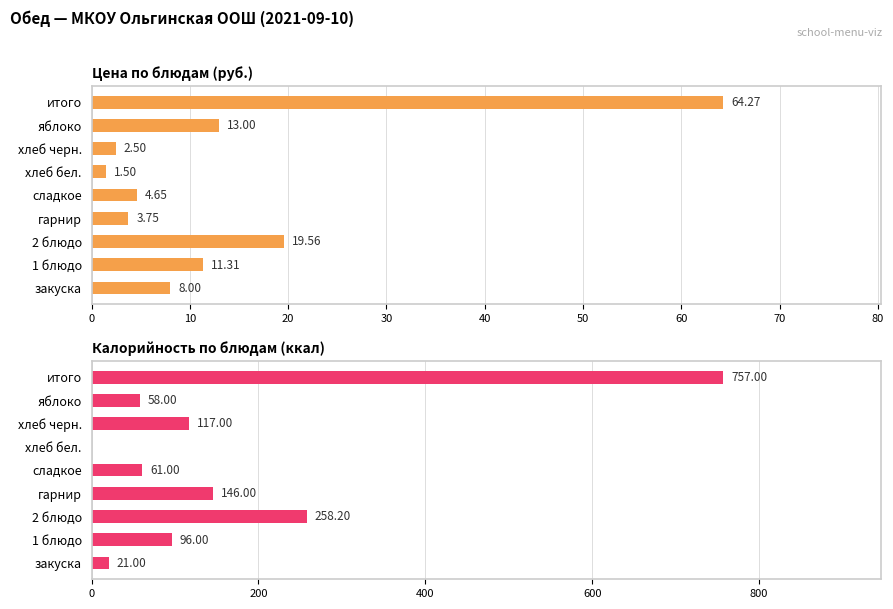

What is the difference between the maximum and minimum values in the Калорийность по блюдам (ккал) series?

757.0